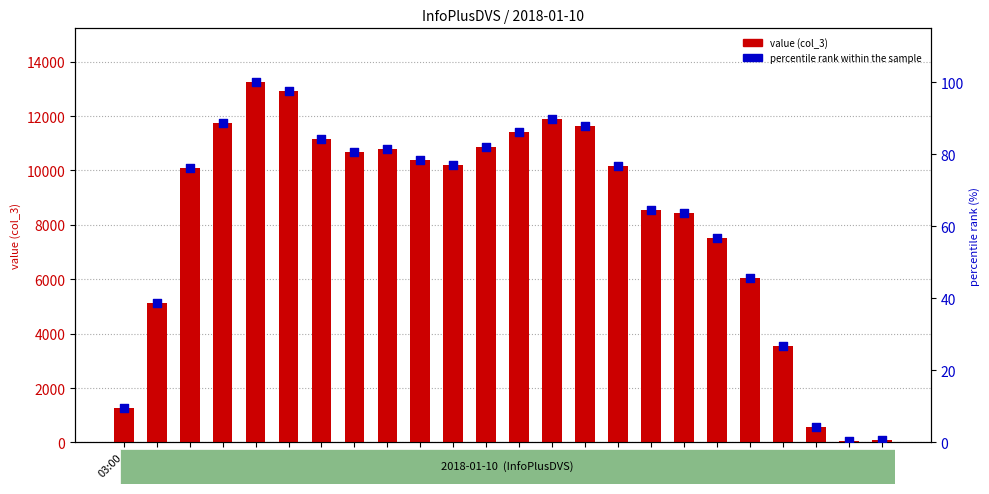

Which series reaches the maximum Y coordinate?

value (col_3)